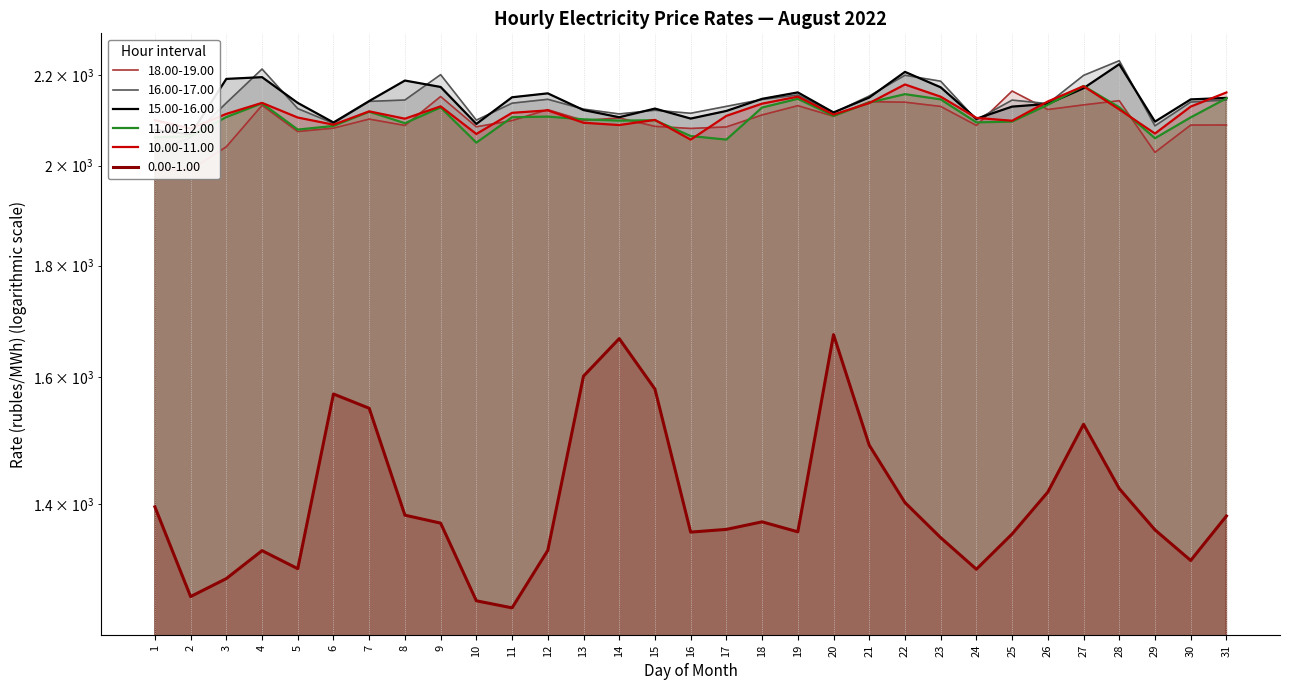

How many data points does each series have?

31